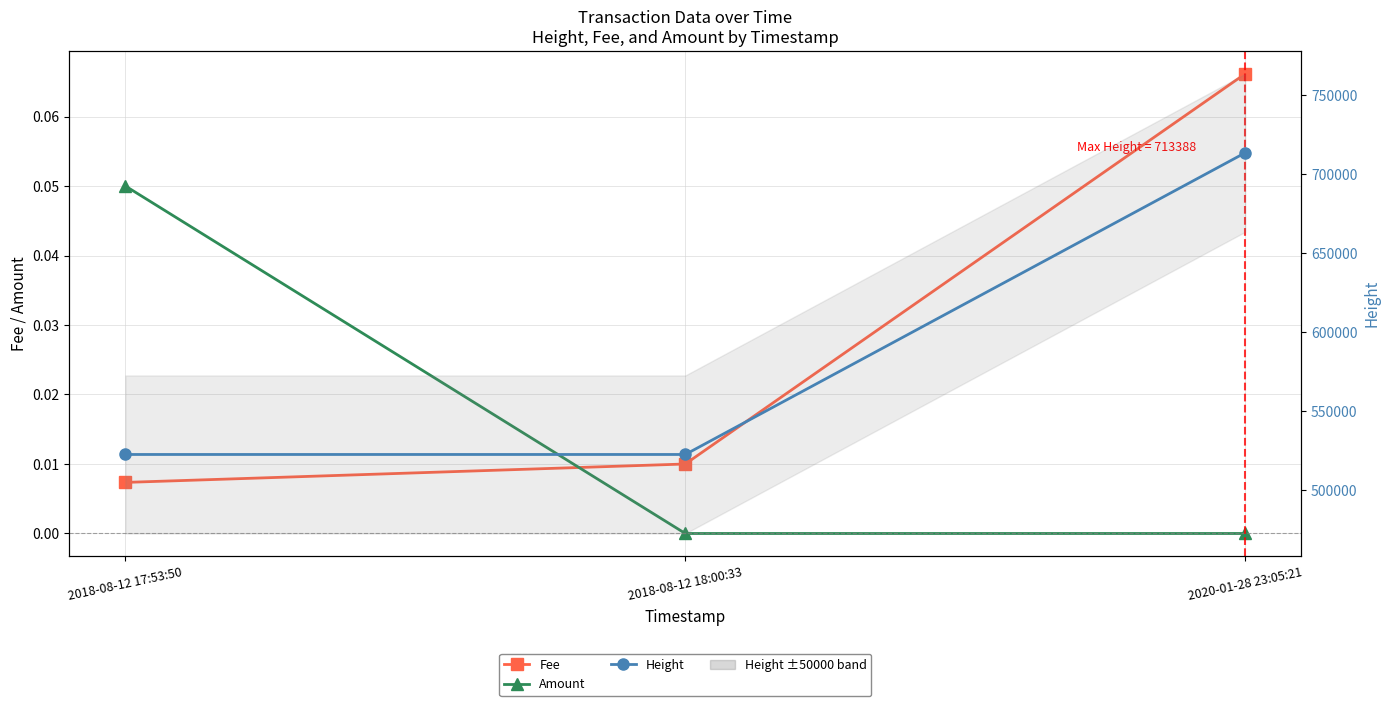

True or false: Amount has a value of 0.0 at 2020-01-28 23:05:21.

False